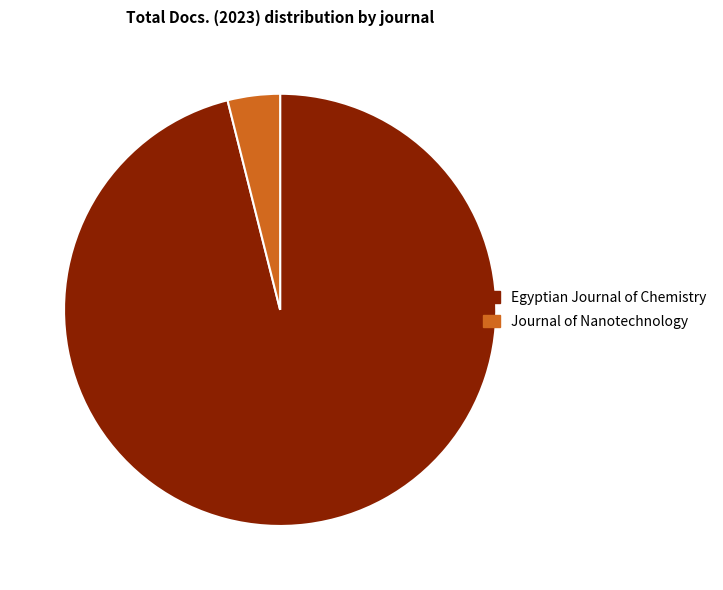

How many slices are in this pie chart?

2